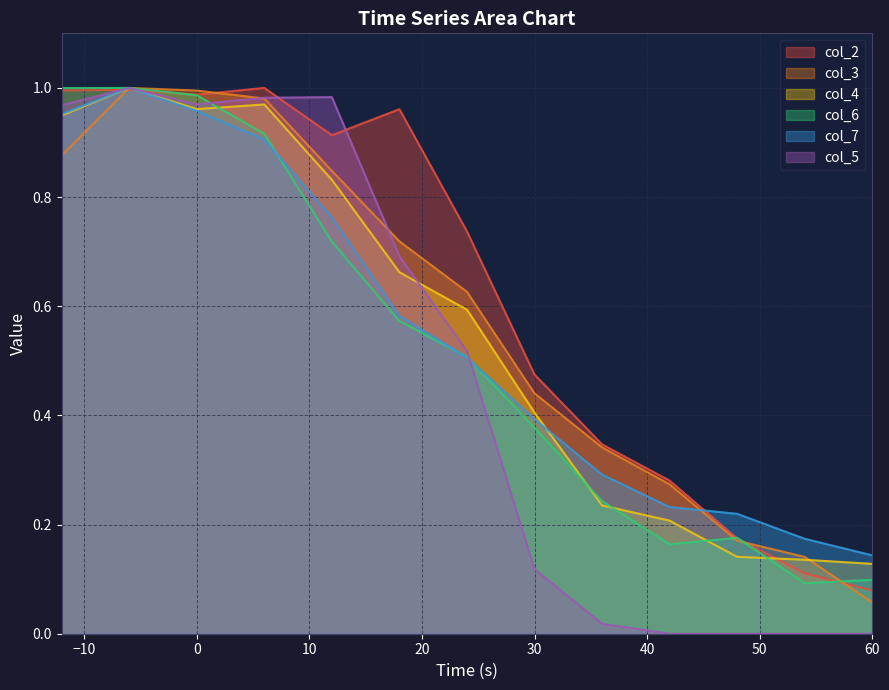

Which series ends up on top after the final intersection of col_5 and col_4?

col_4